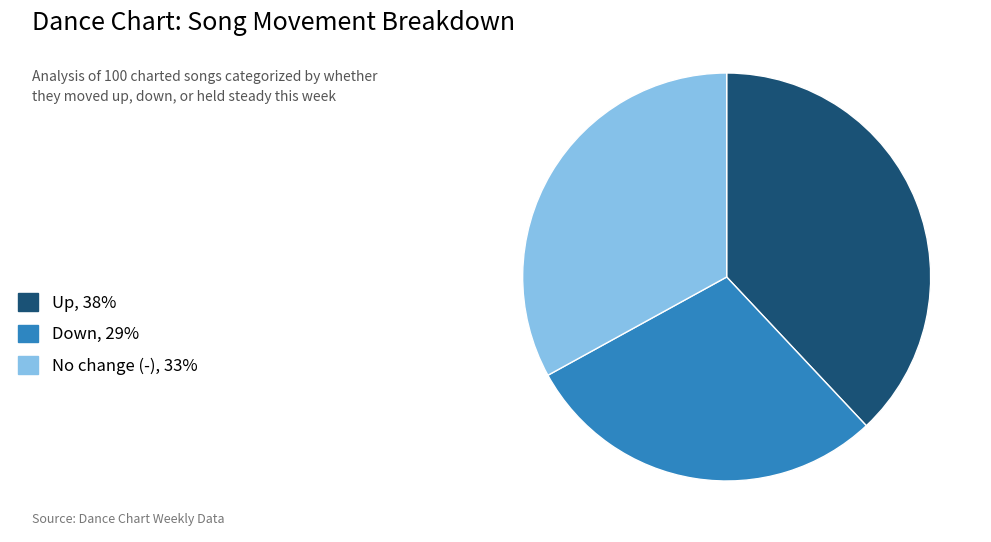

Which slice is the smallest?

Down, 29%